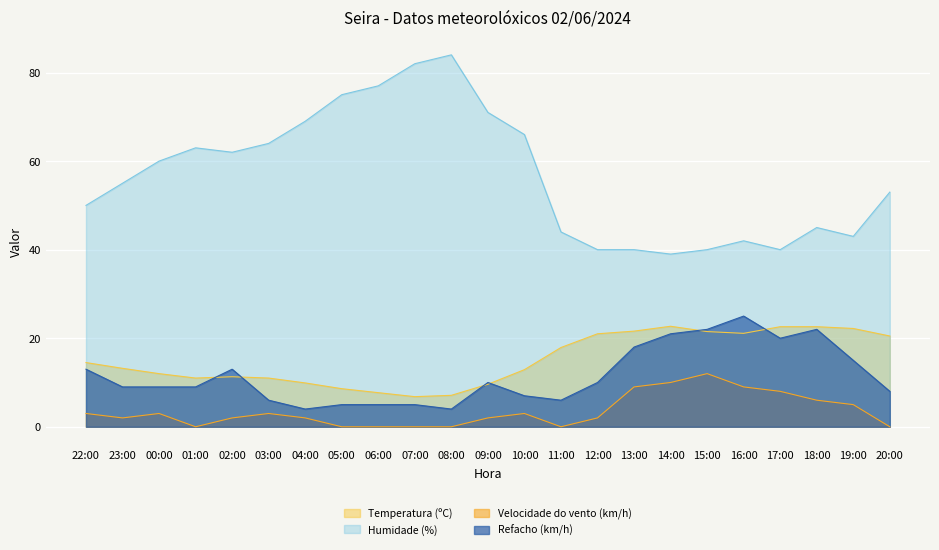

Where is Temperatura (ºC) nearest to the value 14?

22:00